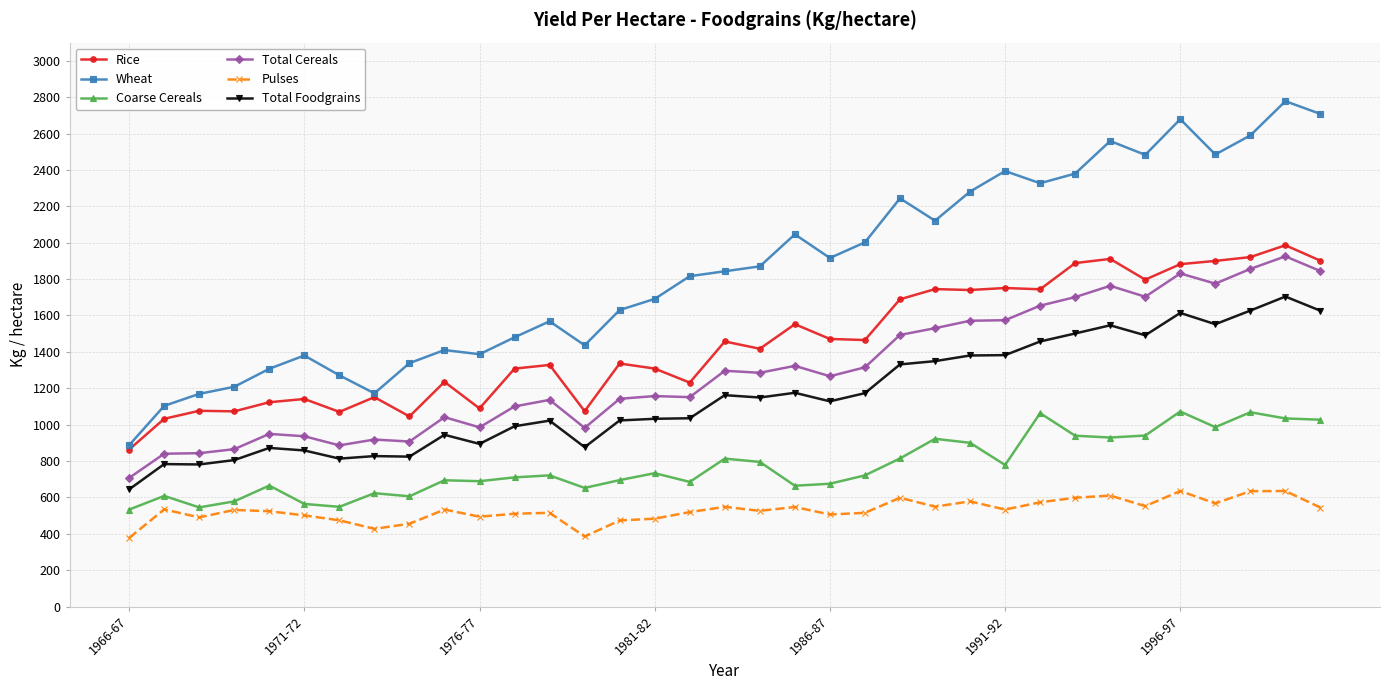

What is the value of the Coarse Cereals point at the 23rd from the left?

814